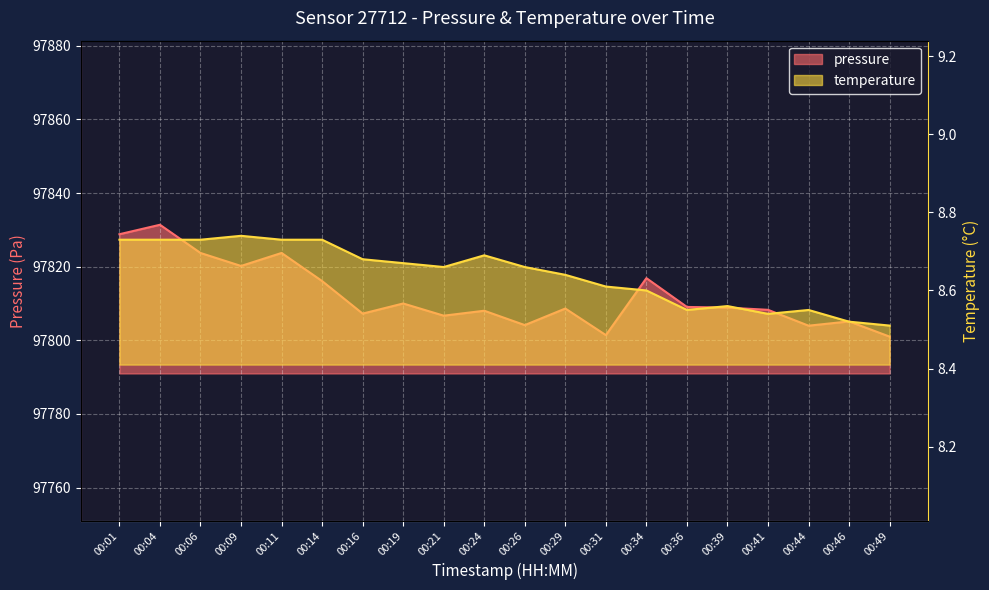

How many data points in pressure are above 97808?

13